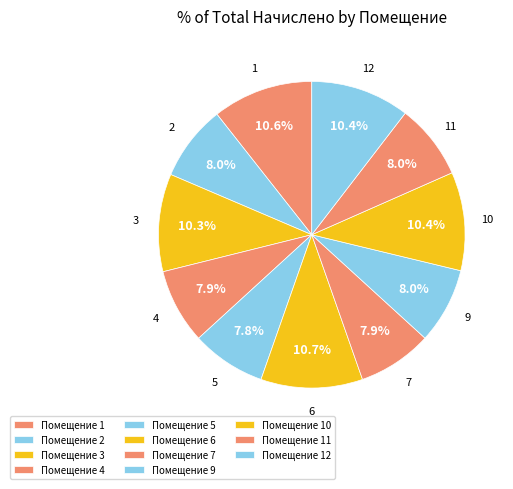

Which category has the smallest portion of the pie?

5